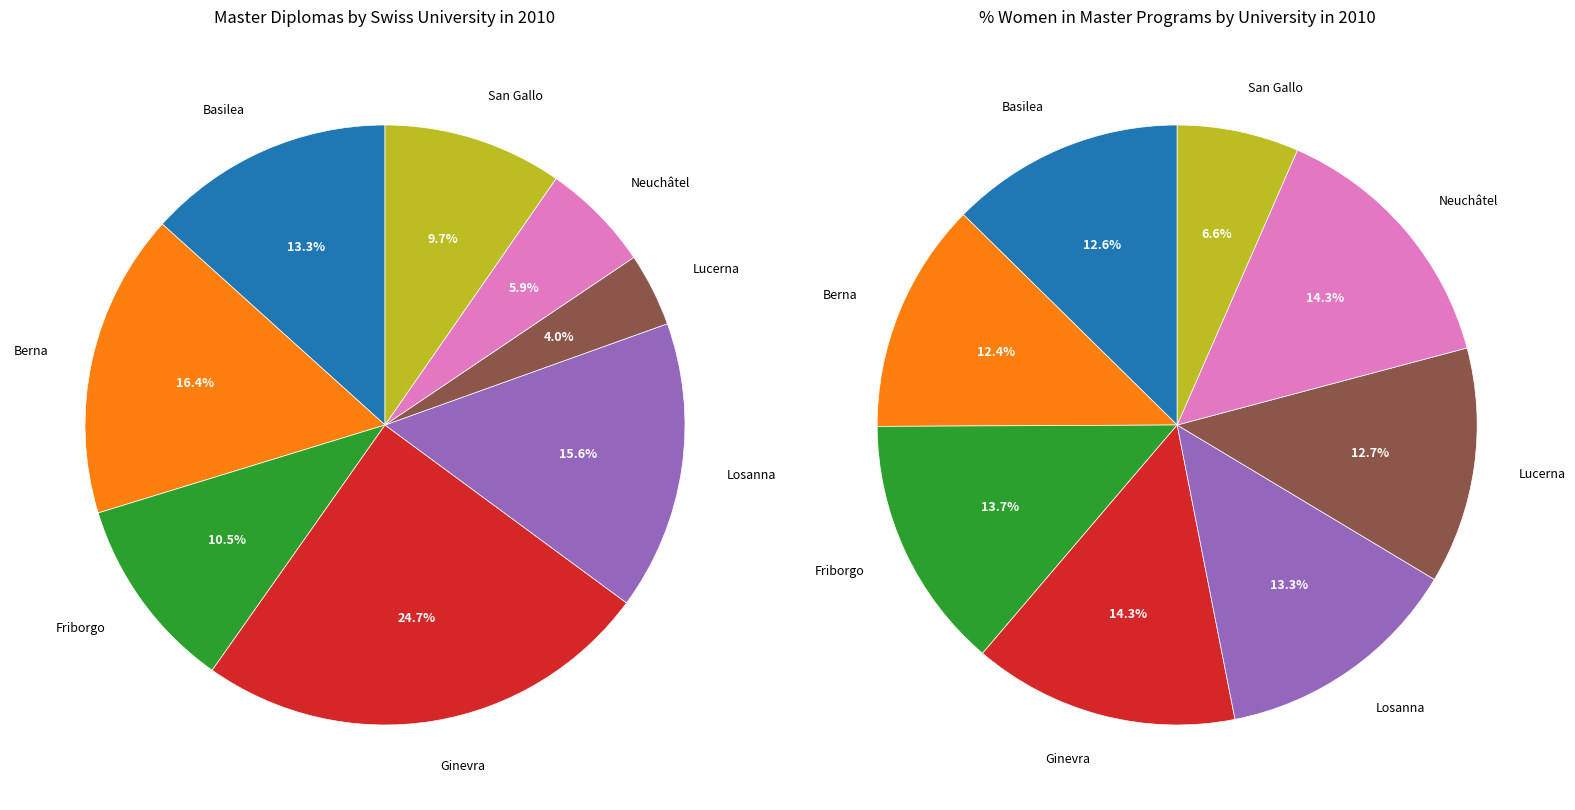

Does any single category account for the majority?

No